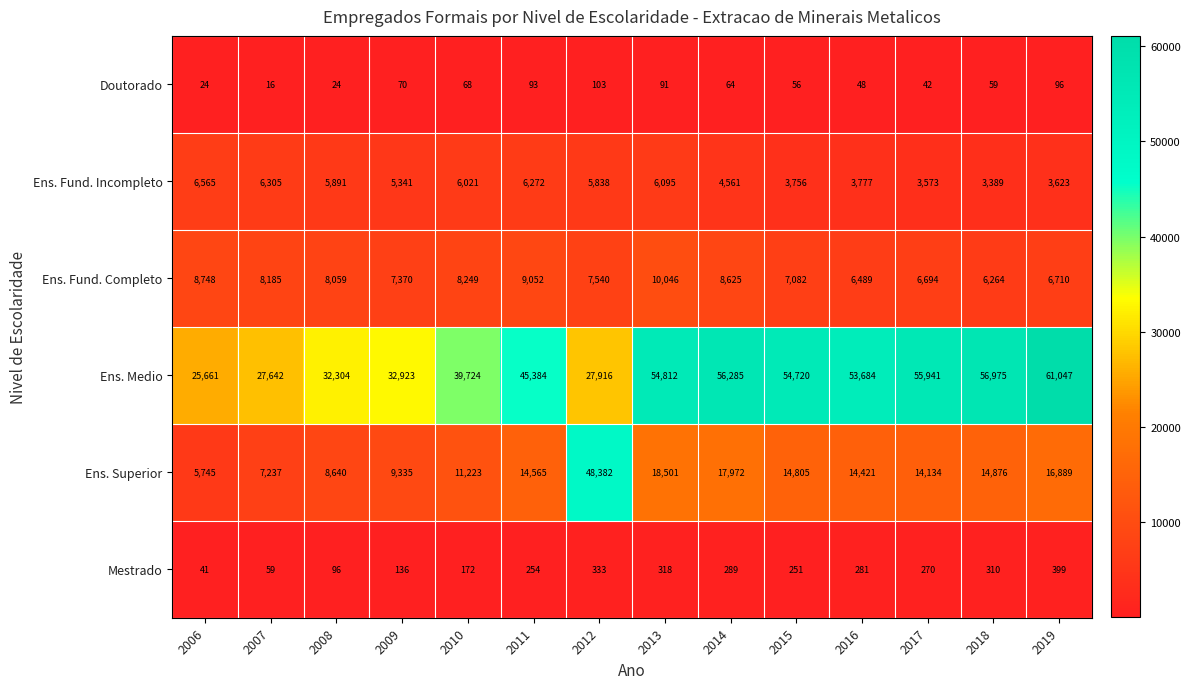

The Mestrado series shows 251 at 2015. True or false?

True